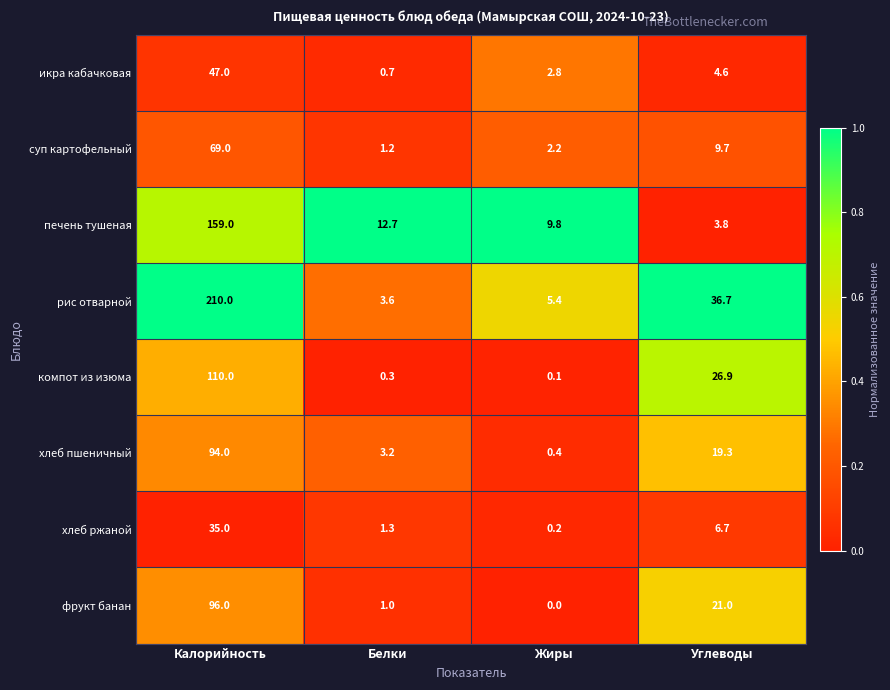

Which series has the largest range (max minus min)?

рис отварной